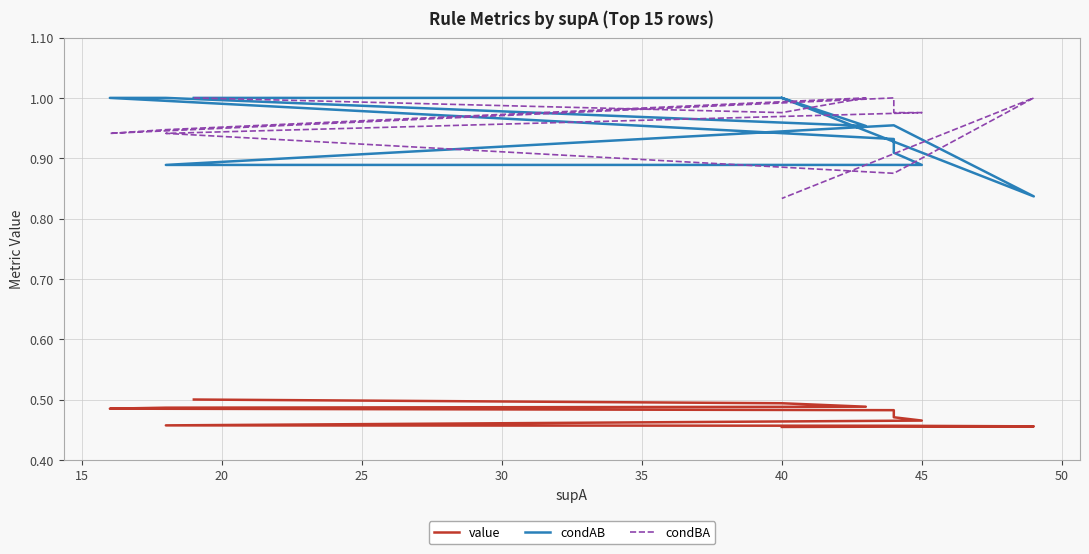

The value series shows 0.7 at 40. True or false?

False